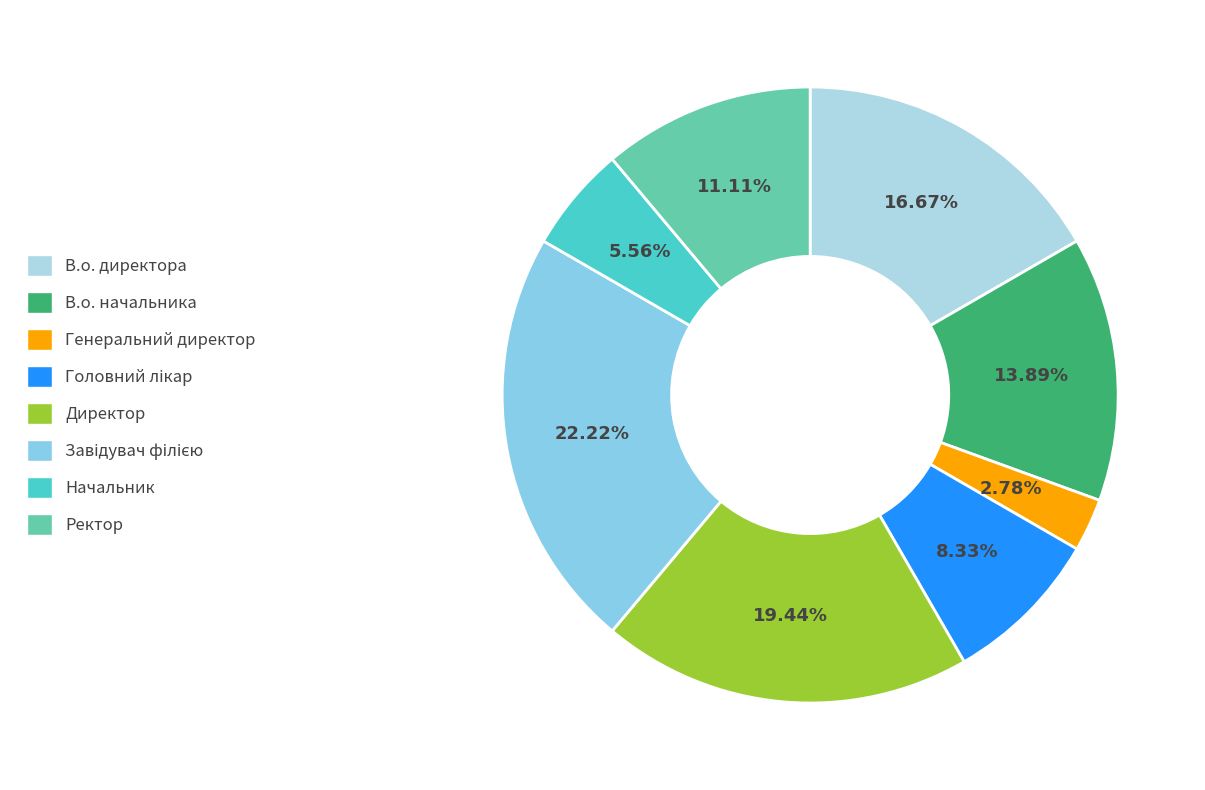

Is there any slice that represents more than half of the pie?

No